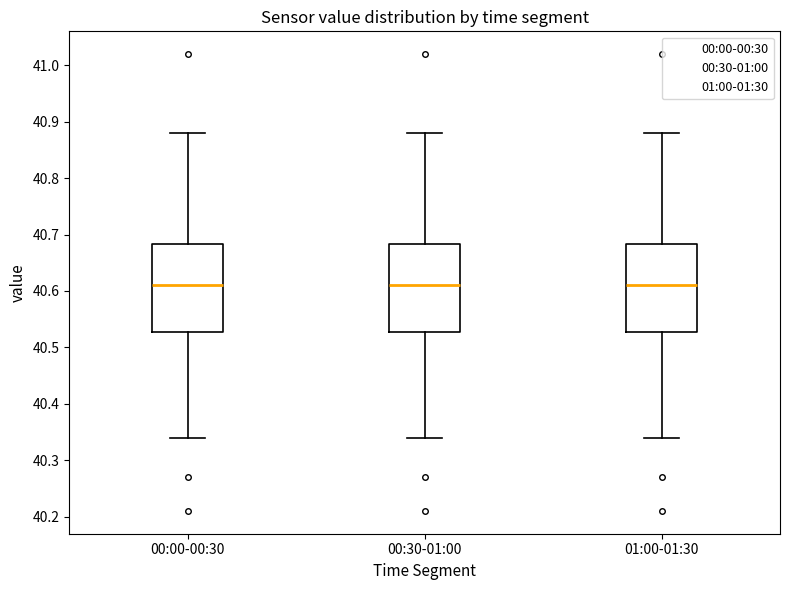

Where does the upper whisker of the box for 00:00-00:30 end on the y-axis? The values are not printed on the chart, so give them approximately, as read against the axis.

40.88